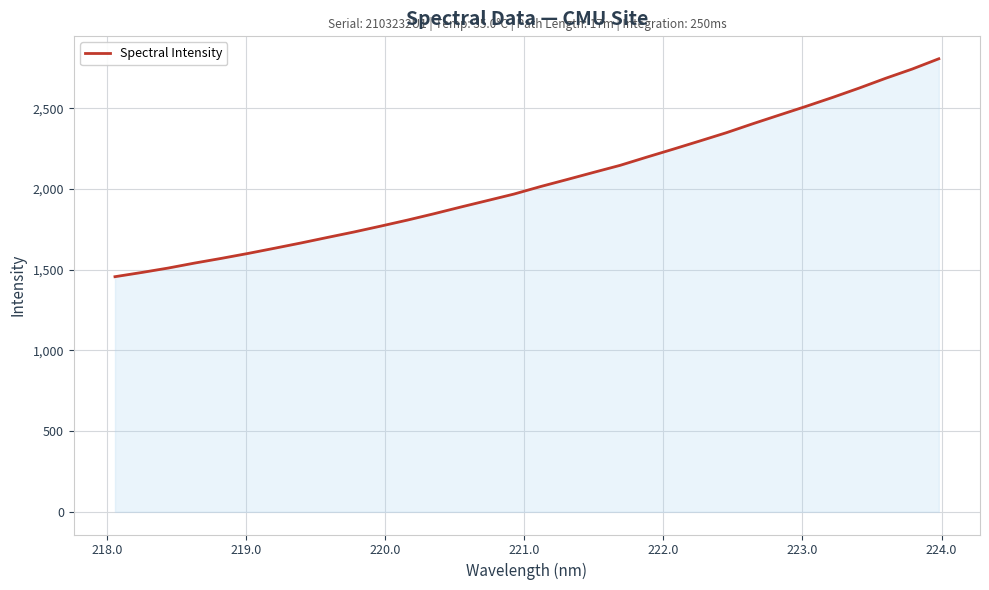

What is the greatest value displayed?

2807.0